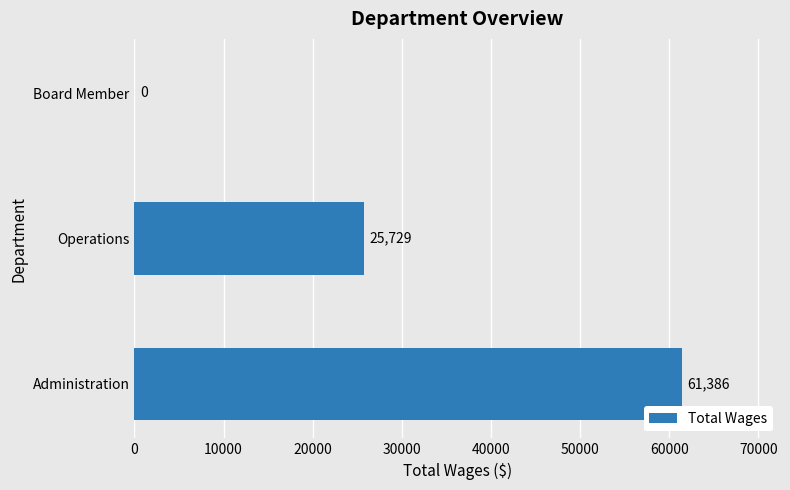

Is it true that the value at Board Member is 0?

True